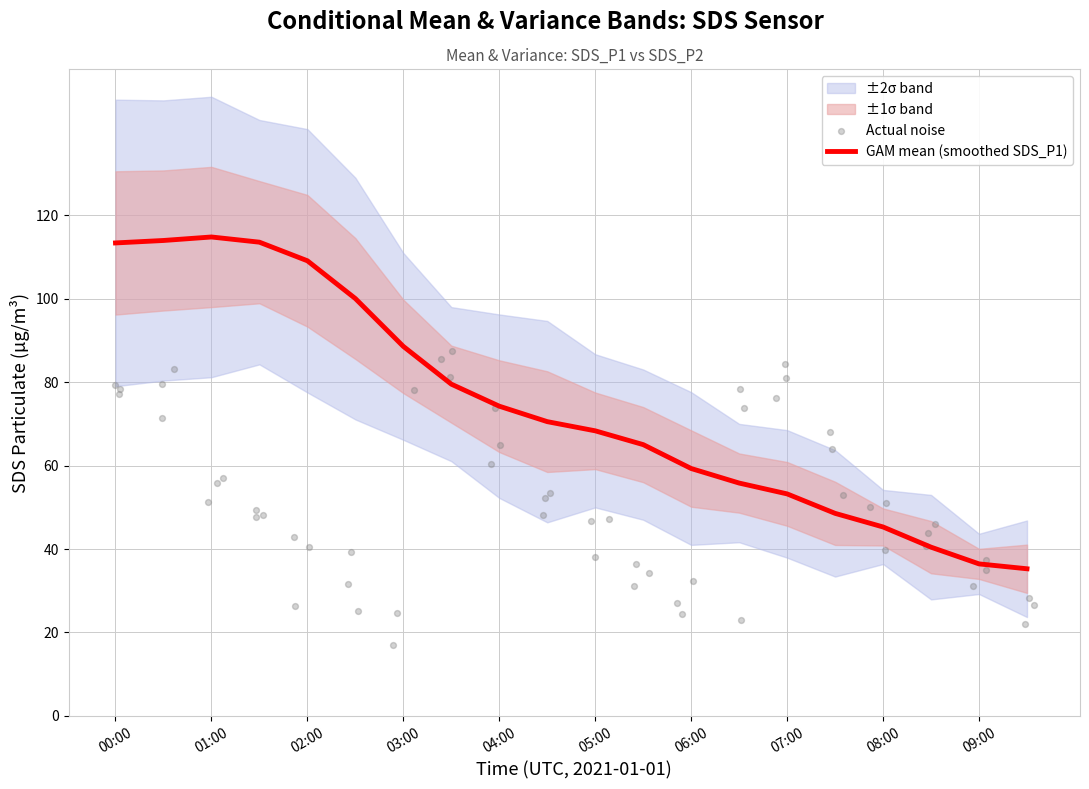

Which series contains the highest Y value?

SDS_P1